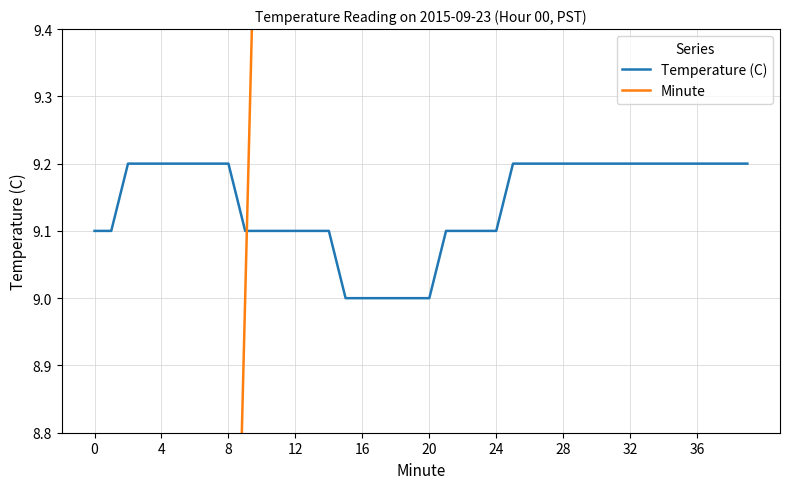

Is it true that Temperature (C) equals 4.8 at 0?

False